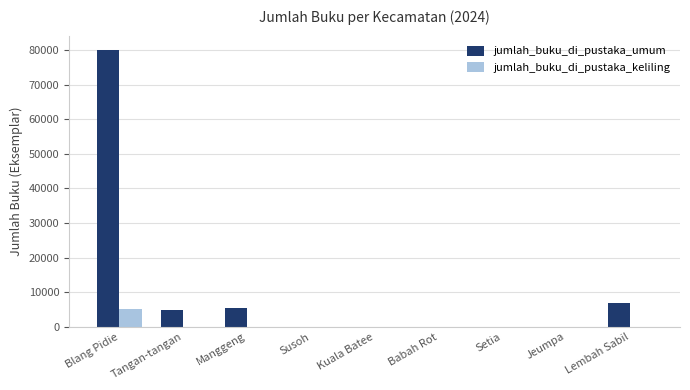

What is the maximum value shown in the chart?

80198